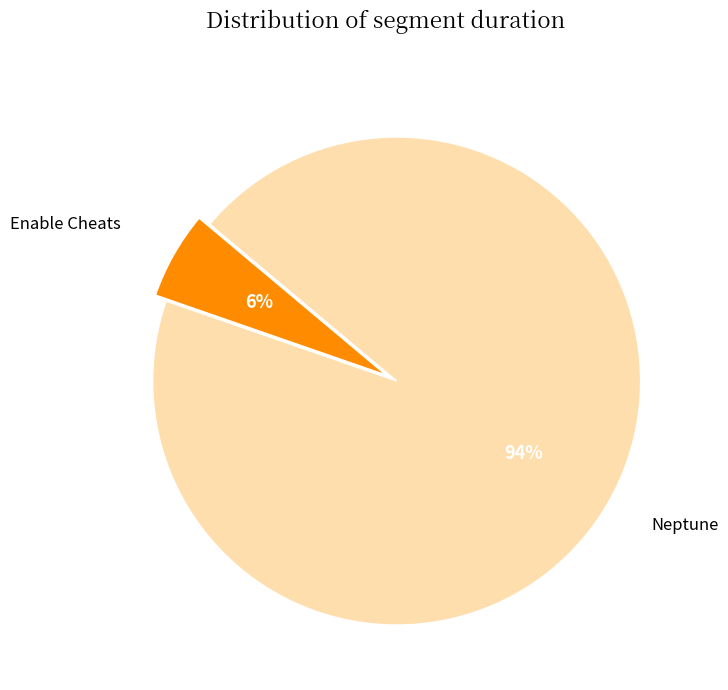

To the nearest percent, what is the difference between the largest and smallest slice percentages?

88%